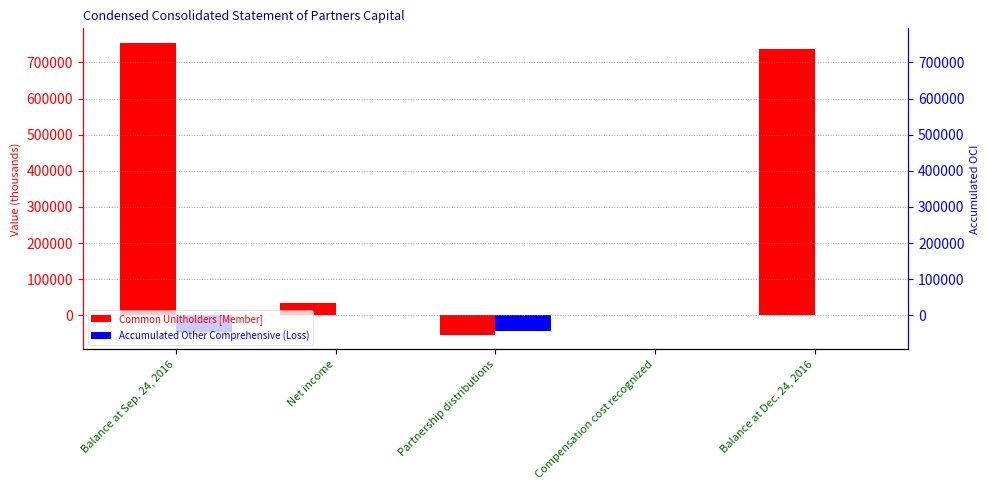

Reading right to left, what are all the values shown in this chart?

Common Unitholders [Member]: Balance at Dec. 24, 2016=736739	Compensation cost recognized=2139	Partnership distributions=-53952	Net income=34489	Balance at Sep. 24, 2016=754063
Accumulated Other Comprehensive (Loss): Balance at Dec. 24, 2016=0	Compensation cost recognized=0	Partnership distributions=-44434	Net income=1398	Balance at Sep. 24, 2016=-45832